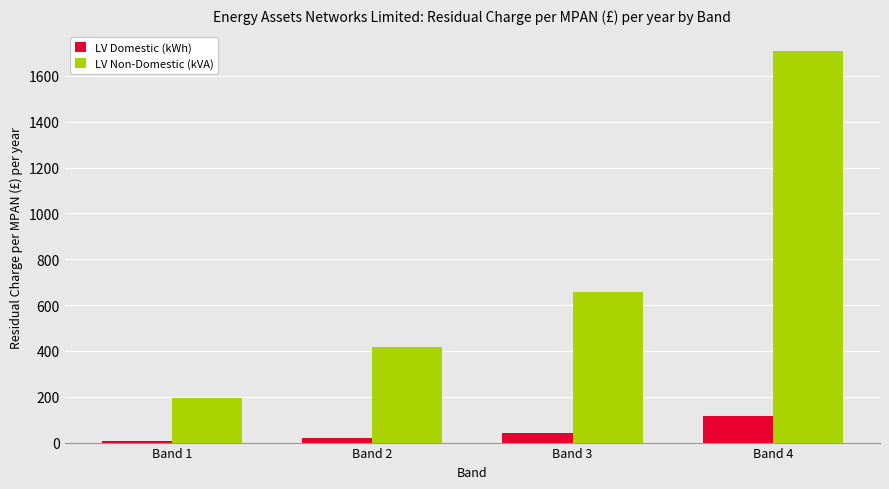

What is the value of the LV Domestic (kWh) bar at the 2nd from the left?

20.1